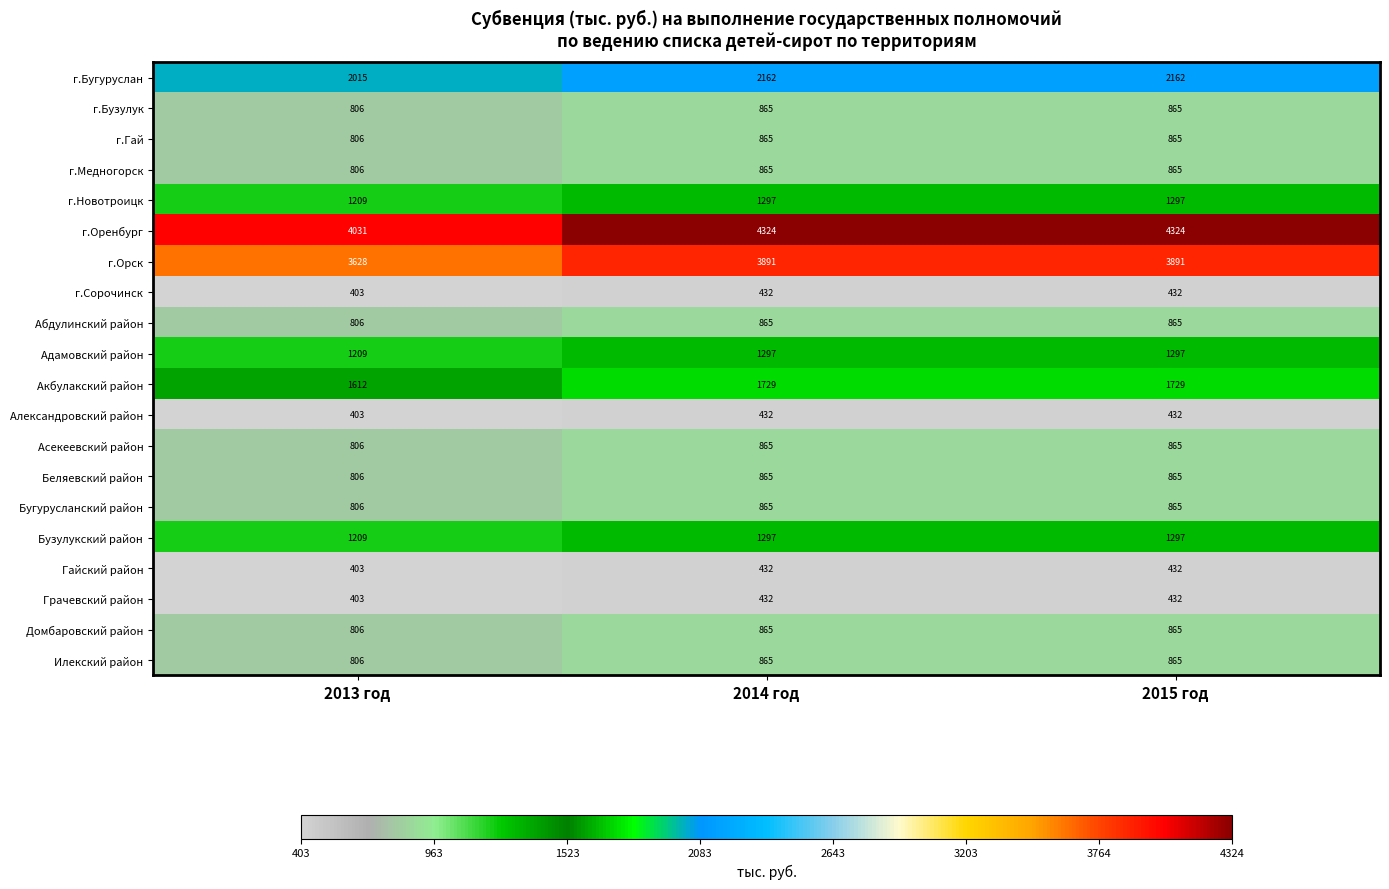

What is the difference between the maximum and minimum values in the Беляевский район series?

59